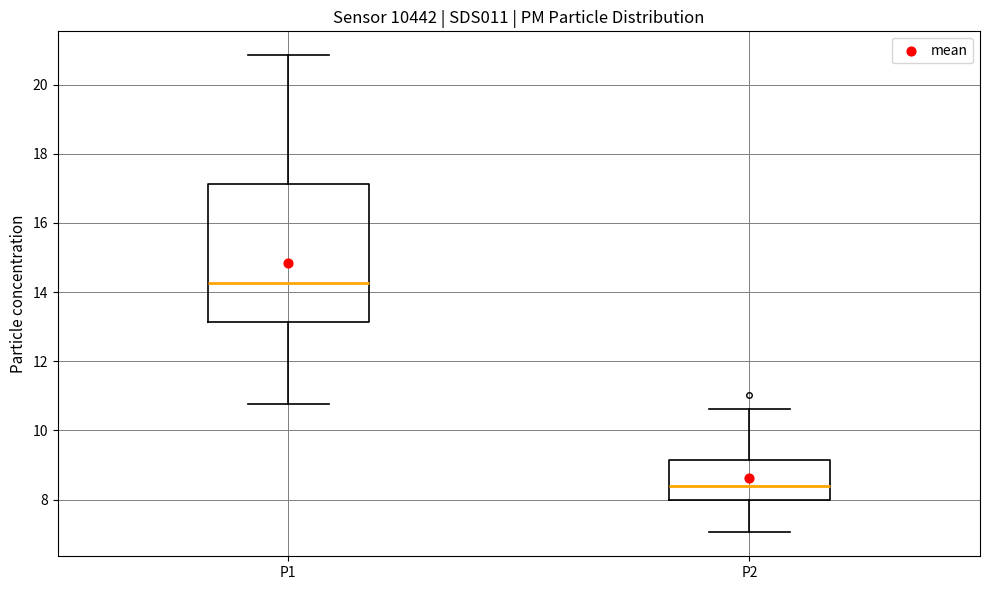

Where does the upper whisker of the box for P1 end on the y-axis? The values are not printed on the chart, so give them approximately, as read against the axis.

20.8